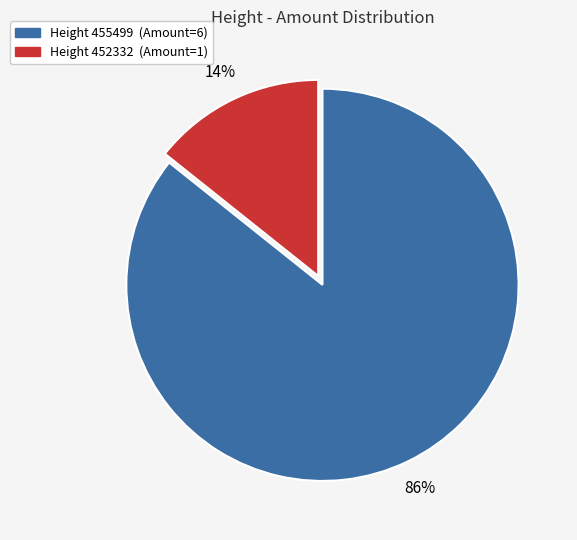

To the nearest percent, what is the average slice percentage?

50%